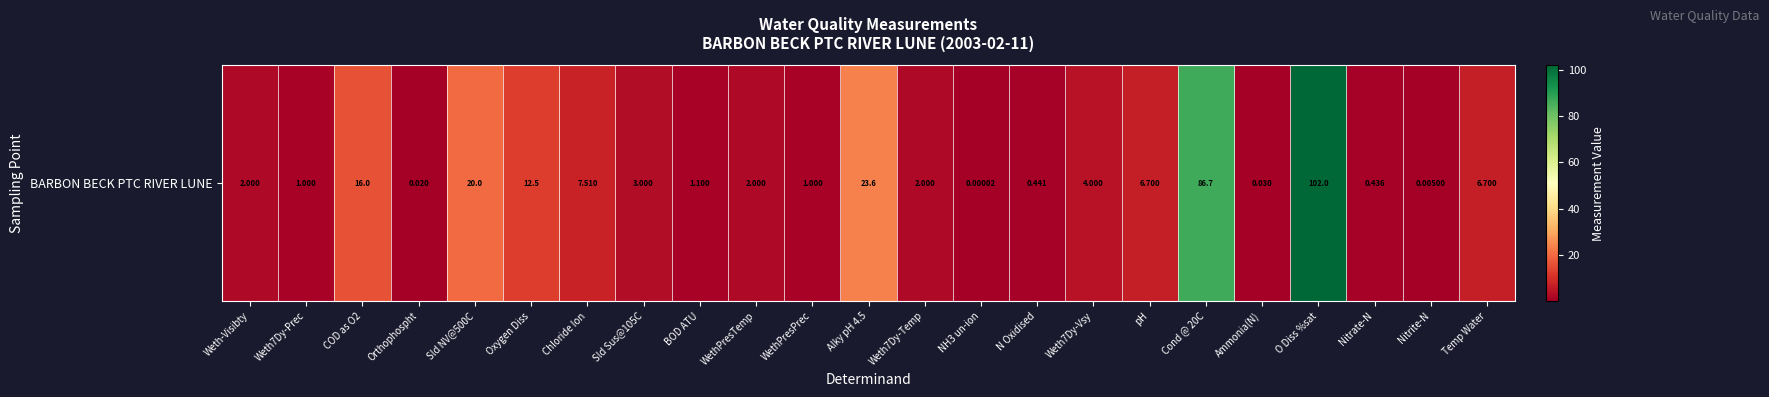

Which label corresponds to the largest value in the chart?

O Diss %sat